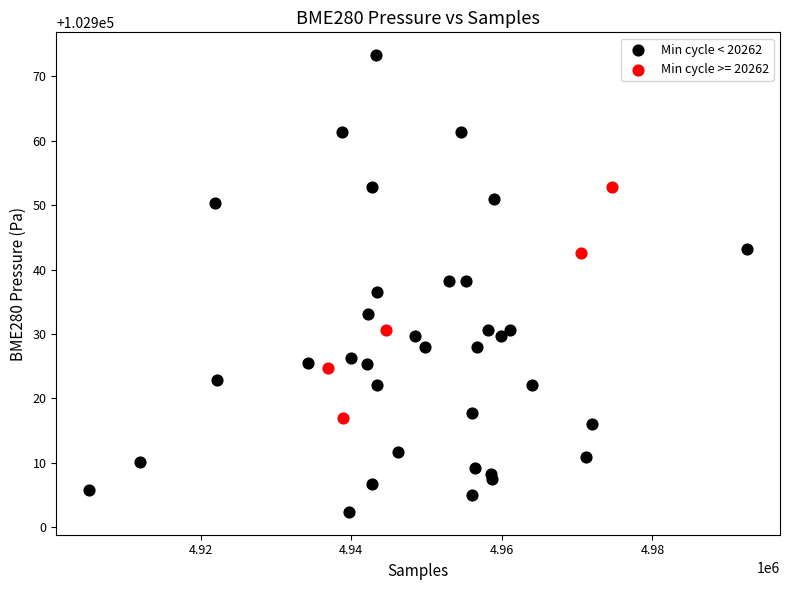

Which series has the widest spread of Y values?

Min cycle < 20262